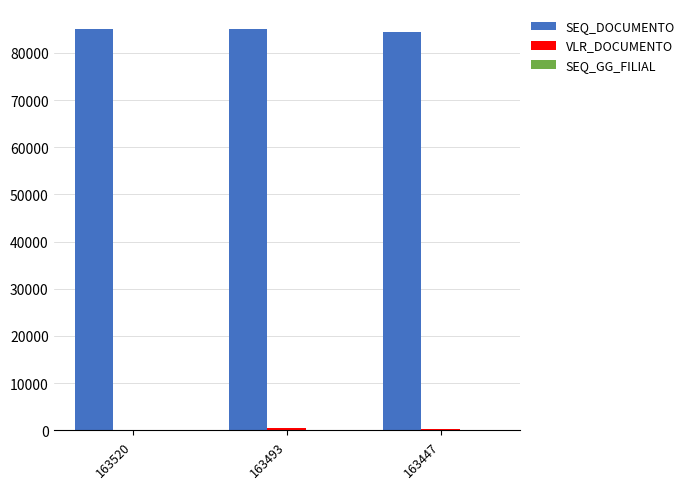

What is the average value of the SEQ_DOCUMENTO series?

84832.0